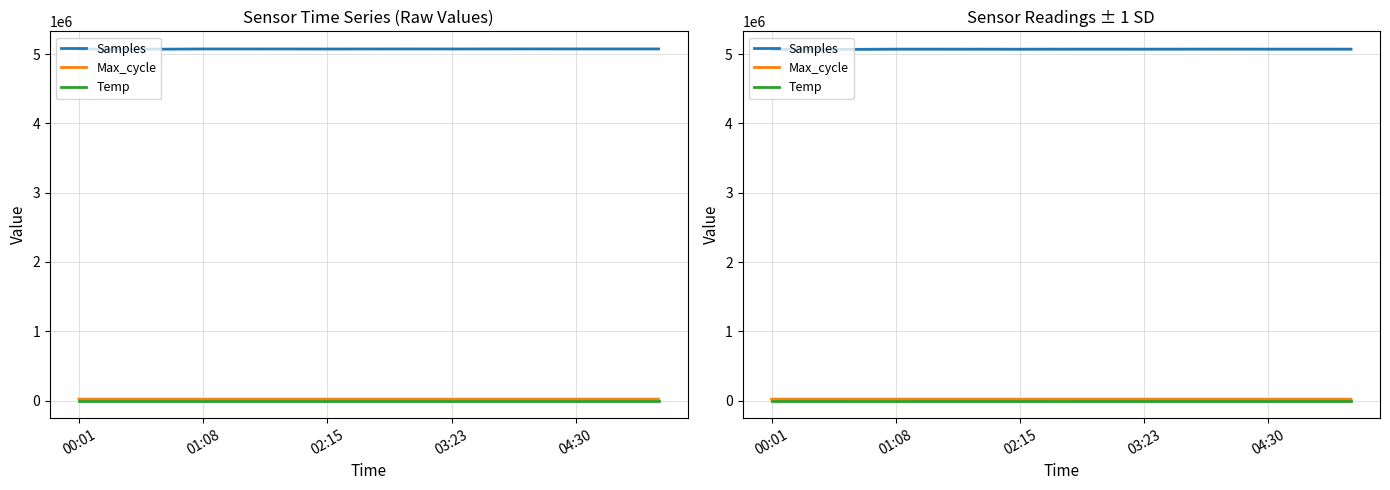

List the labels in order of Max_cycle value, largest first.

03:23, 7, 02:15, 6, 10, 04:30, 11, 14, 00:01, 01:08, 13, 9, 5, 8, 12